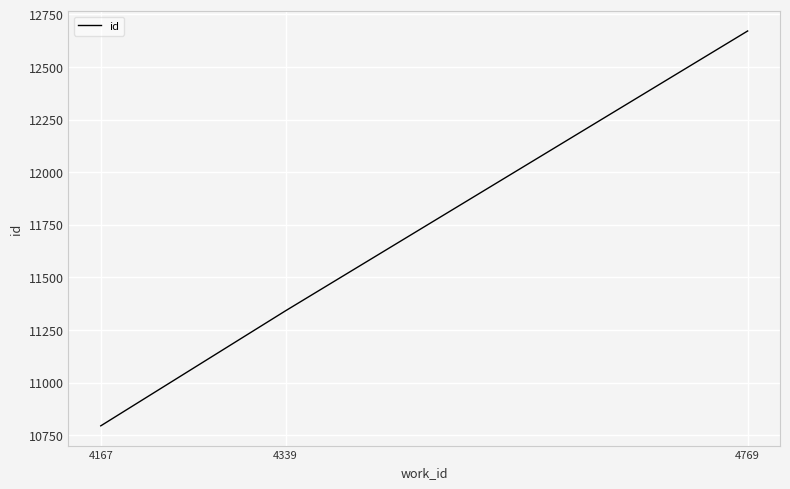

Between 4167 and 4339, which is larger?

4339